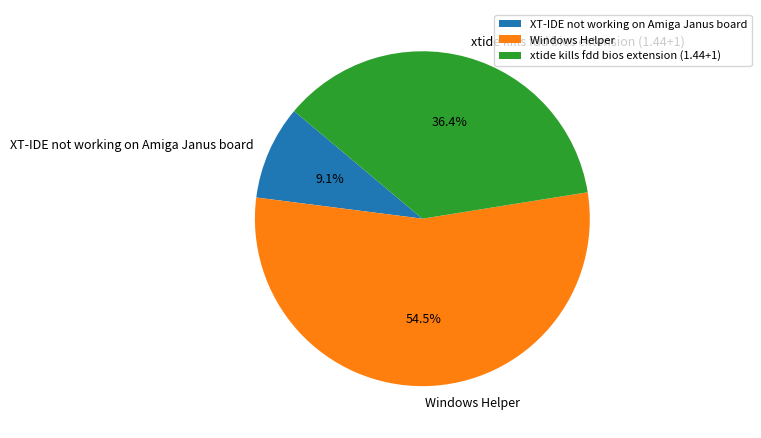

Between XT-IDE not working on Amiga Janus board and xtide kills fdd bios extension (1.44+1), which is larger?

xtide kills fdd bios extension (1.44+1)